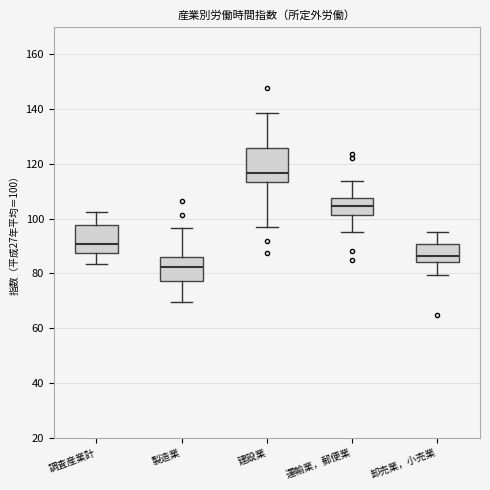

Comparing the boxes themselves (not the whiskers), which one is the tallest?

建設業